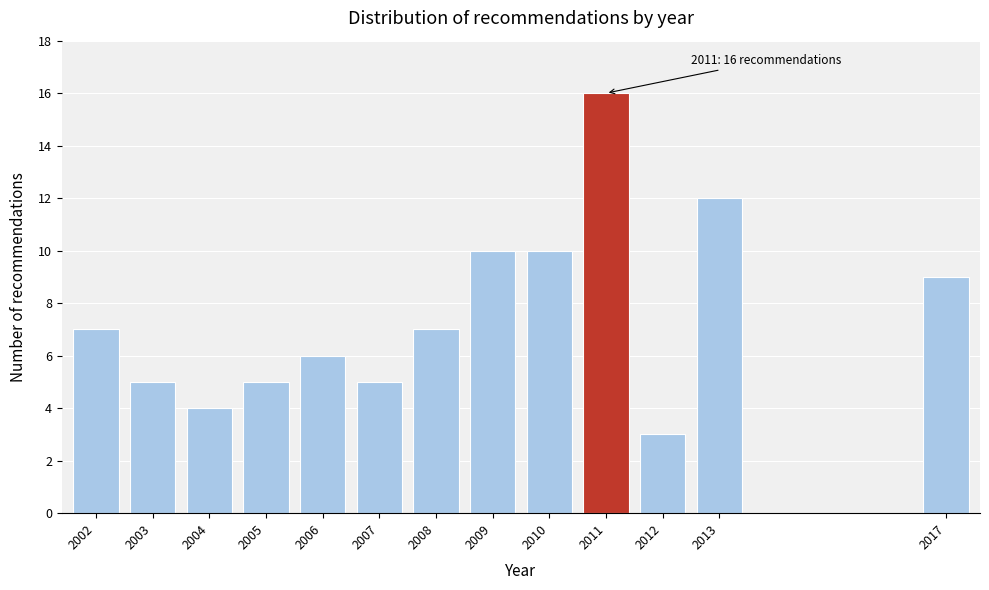

Reading left to right, list all the values displayed in this chart.

7	5	4	5	6	5	7	10	10	16	3	12	9